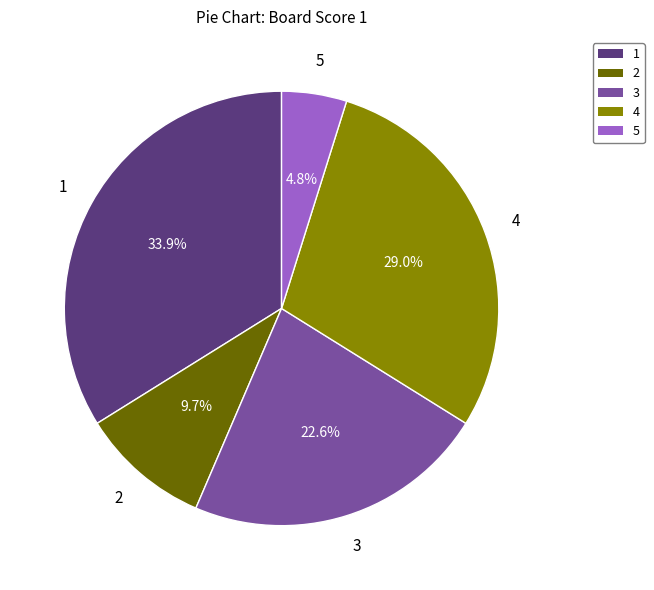

Is there any slice that represents more than half of the pie?

No